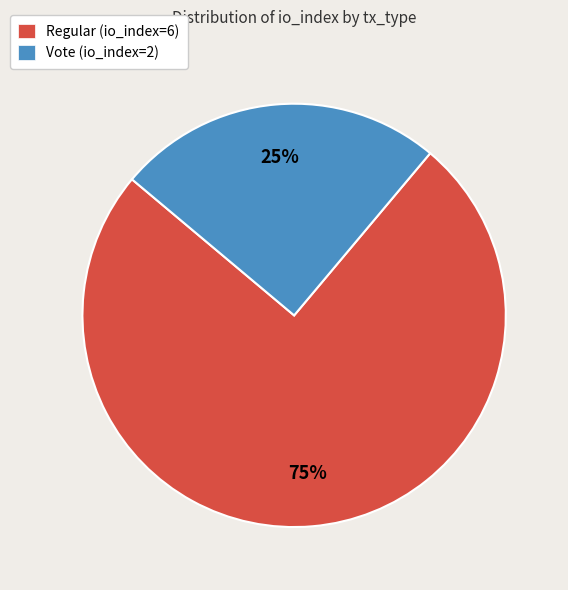

Which category has the smallest portion of the pie?

Vote (io_index=2)